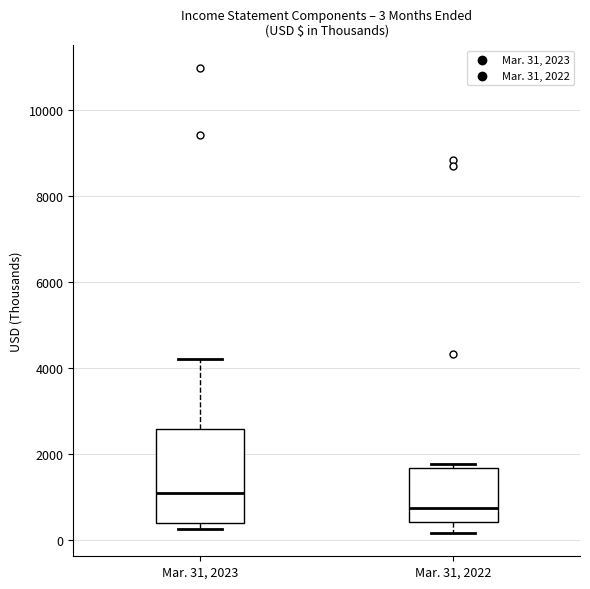

Which box's median line is the highest?

Mar. 31, 2023